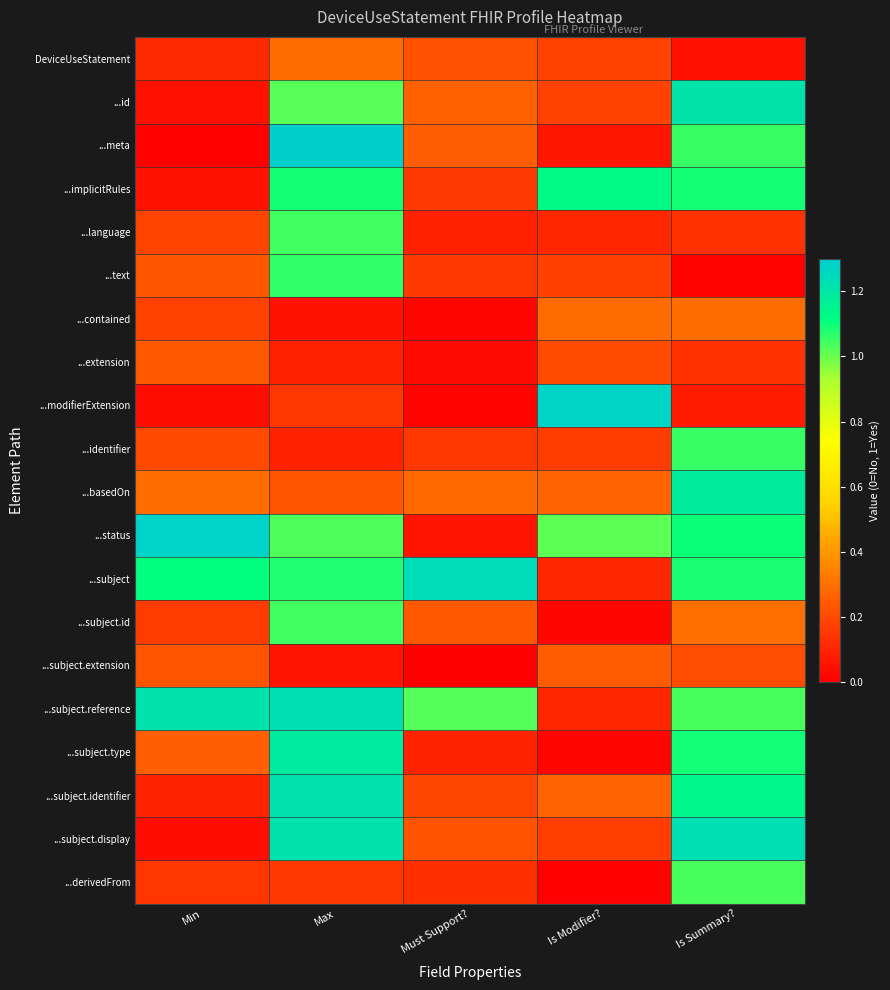

How many series are shown in this chart?

20